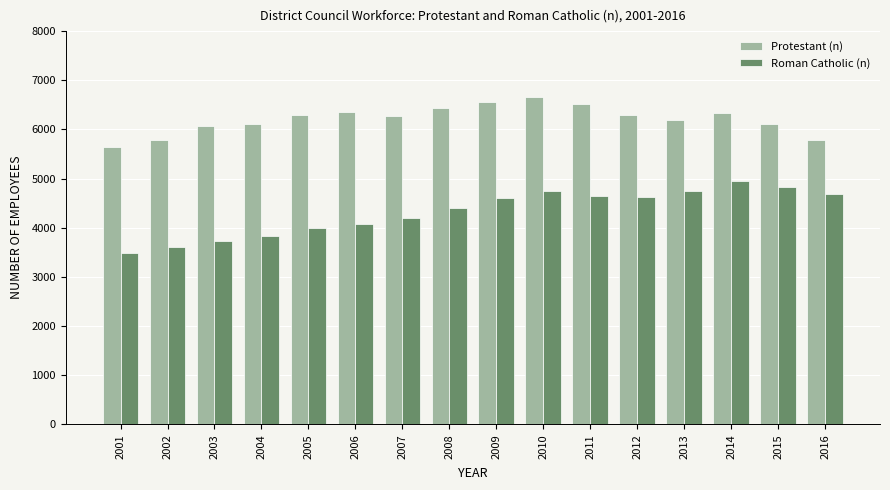

At which label is Roman Catholic (n) closest to 4220?

2007